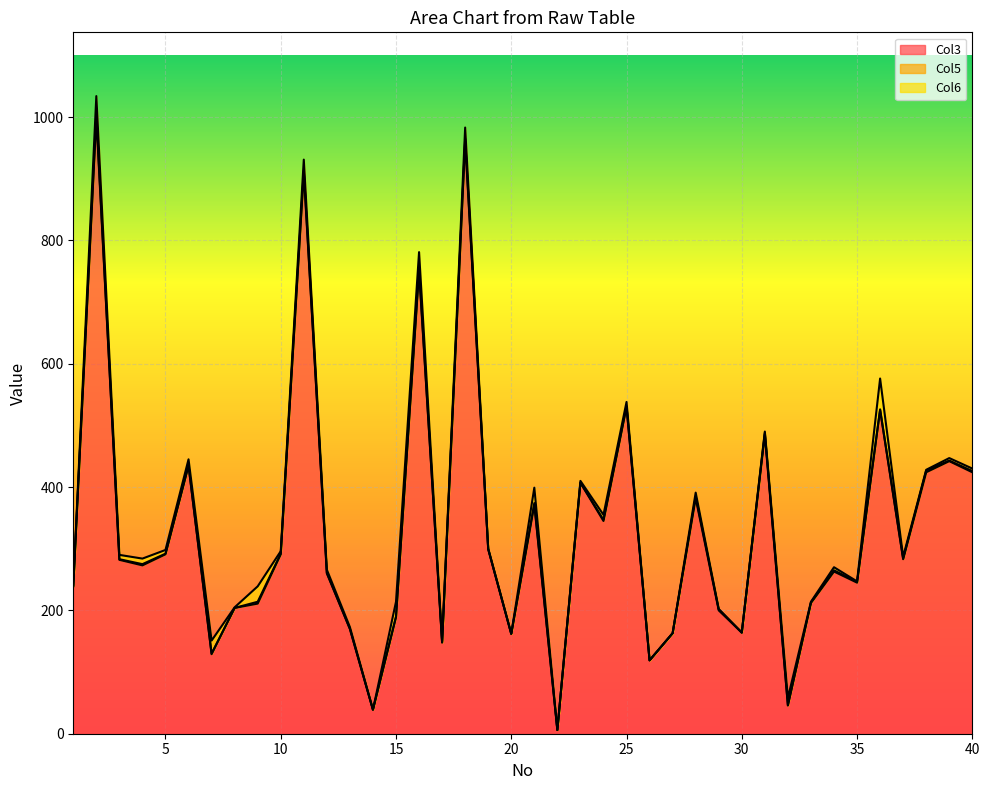

Where does the Col6 series first go above 287?

2